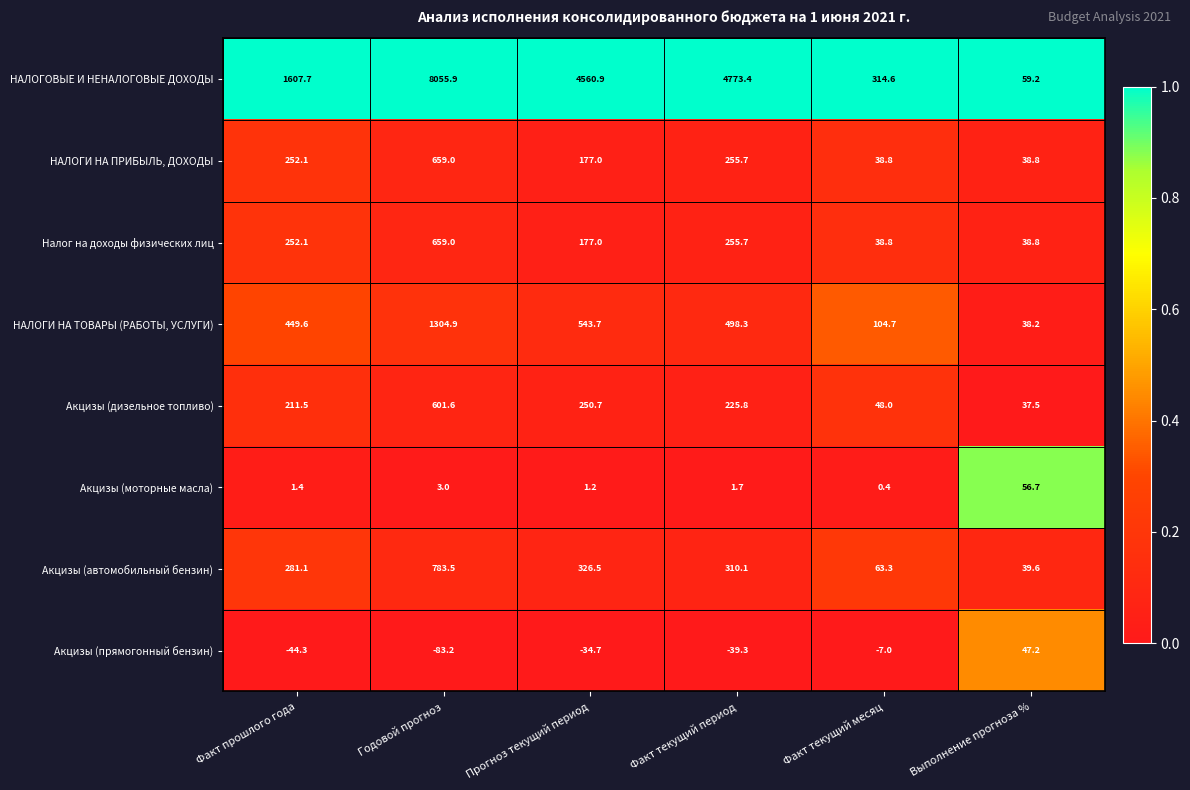

At which category does the chart reach its peak across all series?

Годовой прогноз